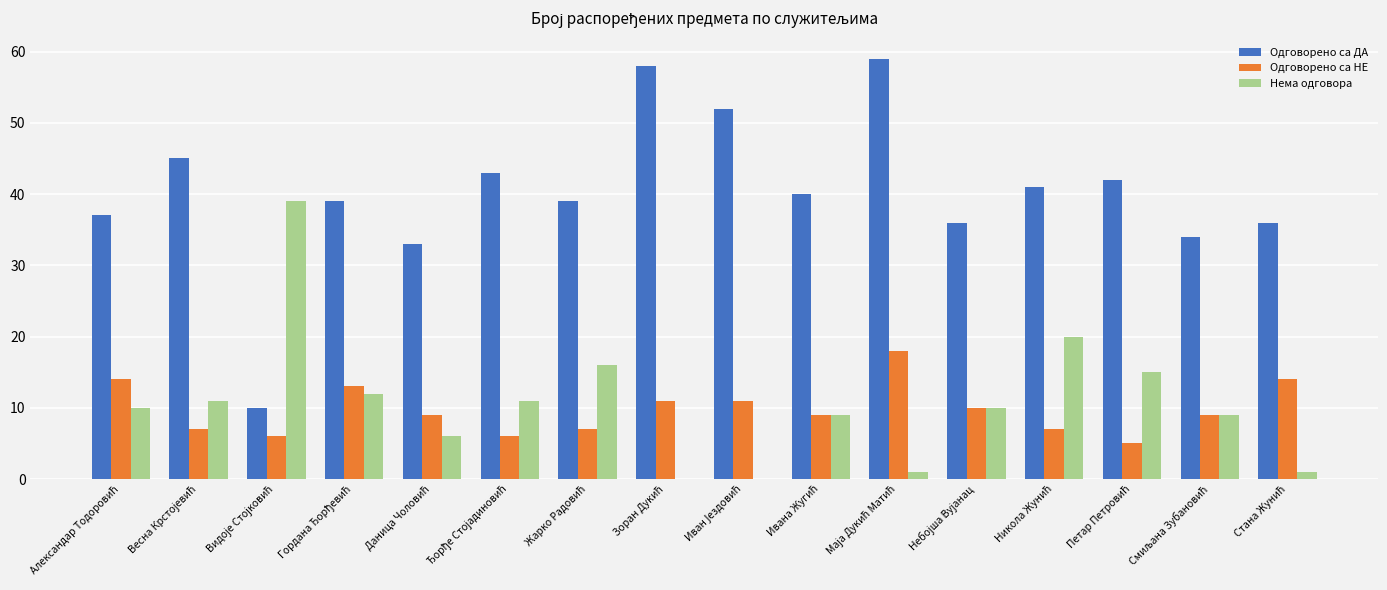

What is the maximum value for Нема одговора?

39